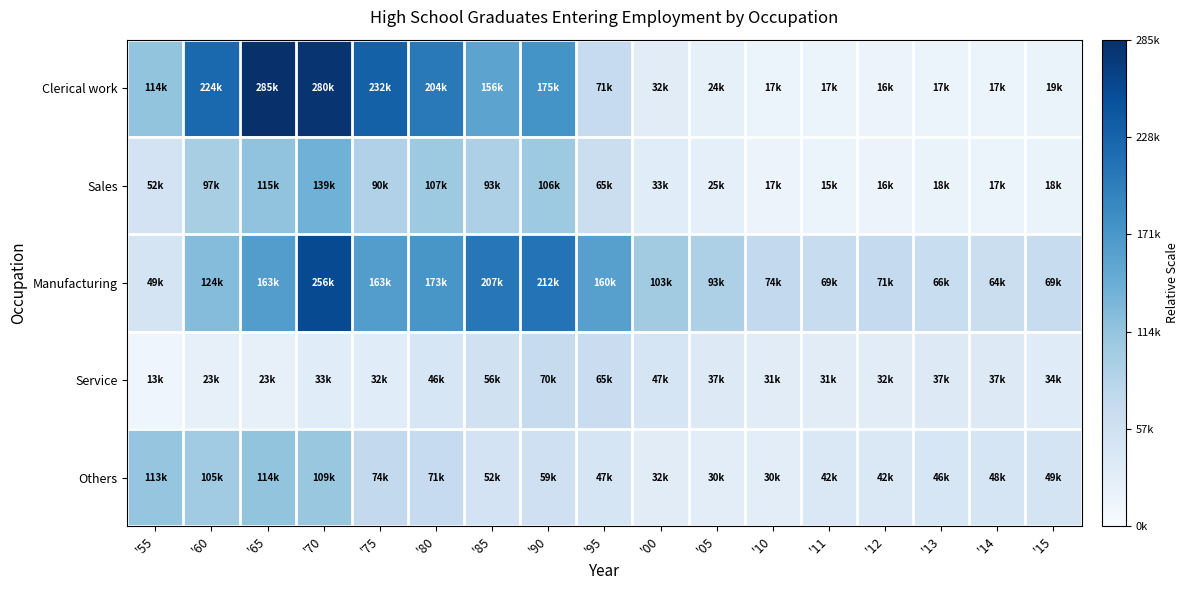

Rank the series at '80 from lowest to highest value.

Service, Others, Sales, Manufacturing, Clerical work